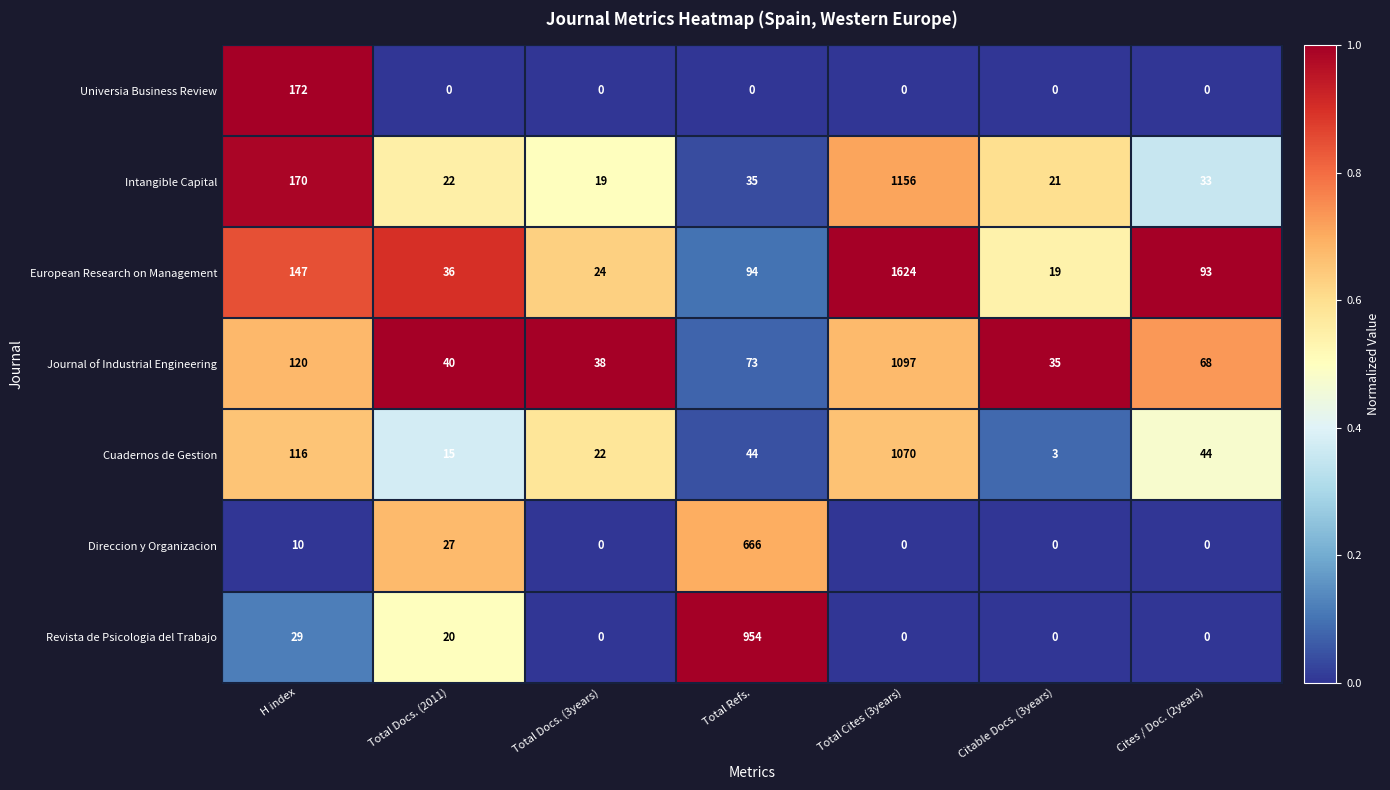

List the series in order of their peak value, lowest first.

Universia Business Review, Direccion y Organizacion, Revista de Psicologia del Trabajo, Cuadernos de Gestion, Journal of Industrial Engineering, Intangible Capital, European Research on Management